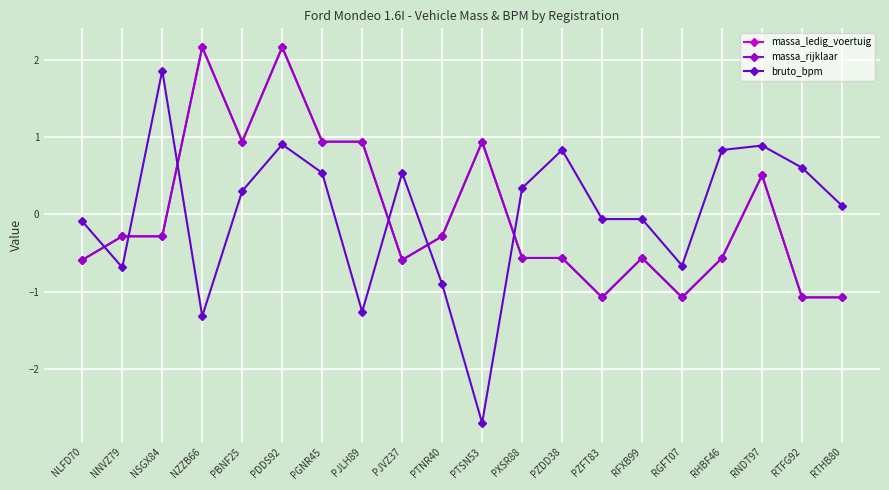

How many values in the bruto_bpm series are below 0?

9